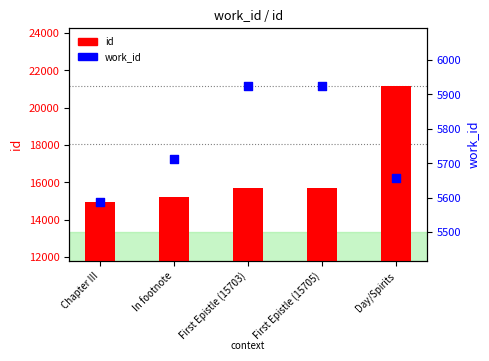

Is the value of id at Chapter III greater than the value of work_id at Chapter III?

Yes